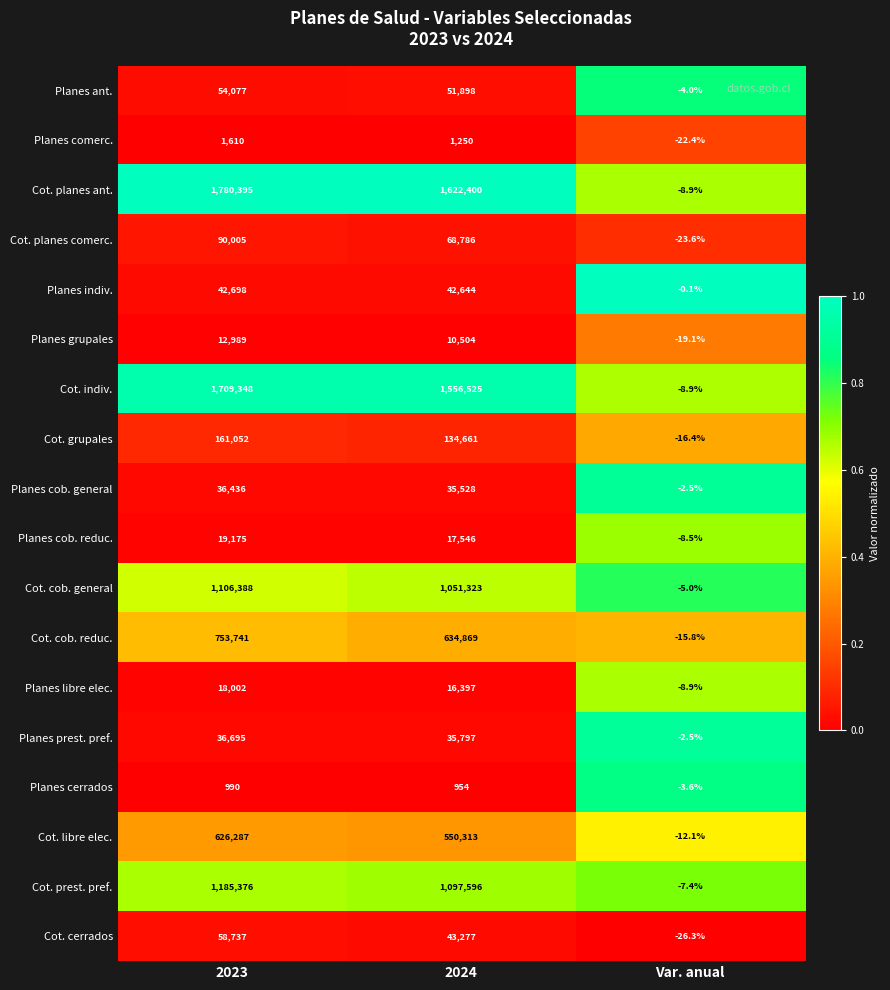

Is it true that Cot. cerrados equals 43277.0 at 2024?

True